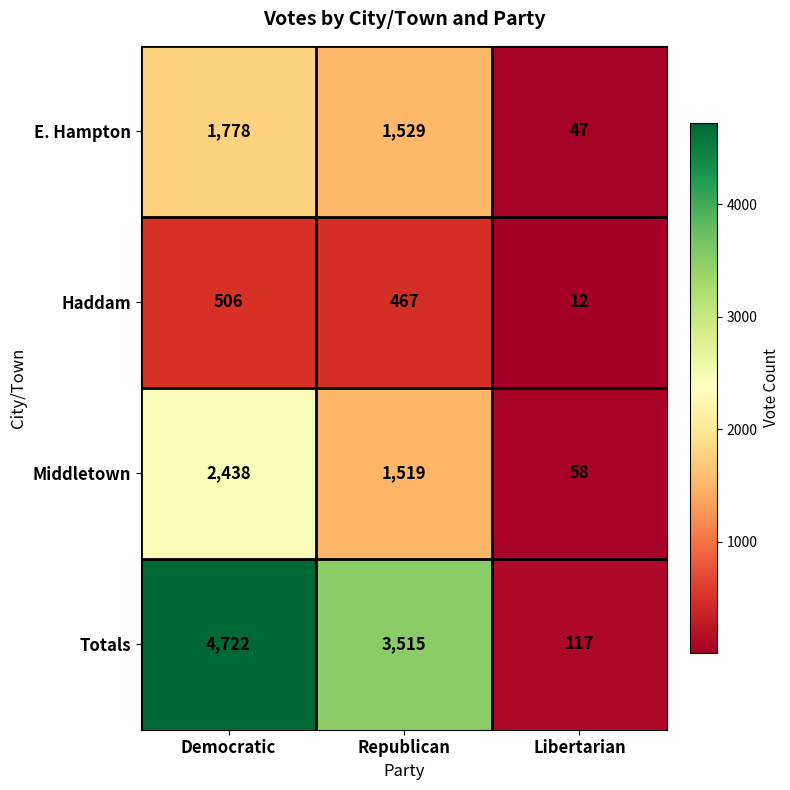

What is the total value across all series at Libertarian?

234